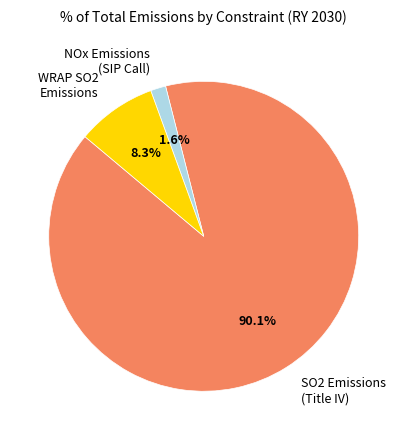

Combined, do WRAP SO2 Emissions and NOx Emissions (SIP Call) account for over 50%?

No